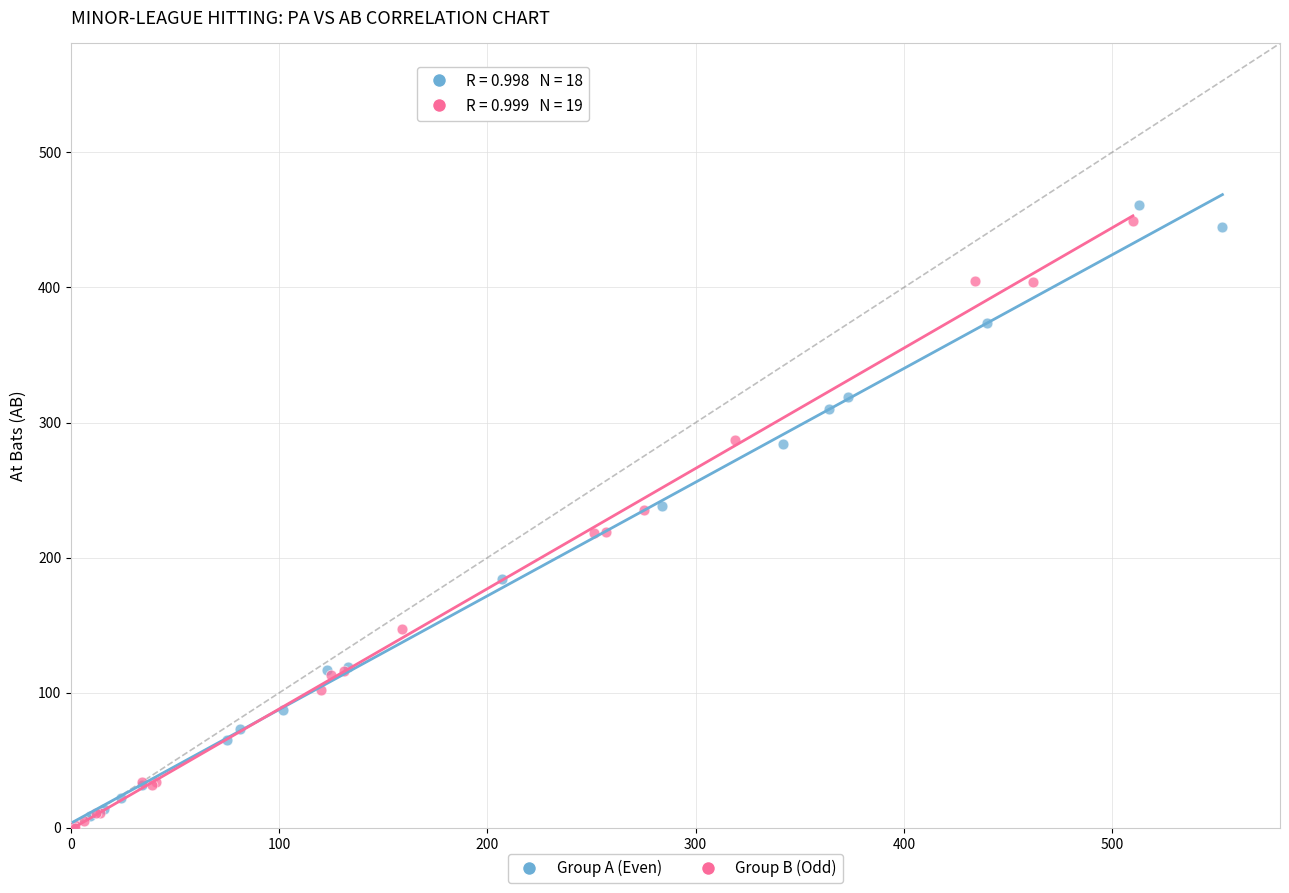

What are all the series names shown in the legend?

Group A (Even), Group B (Odd)